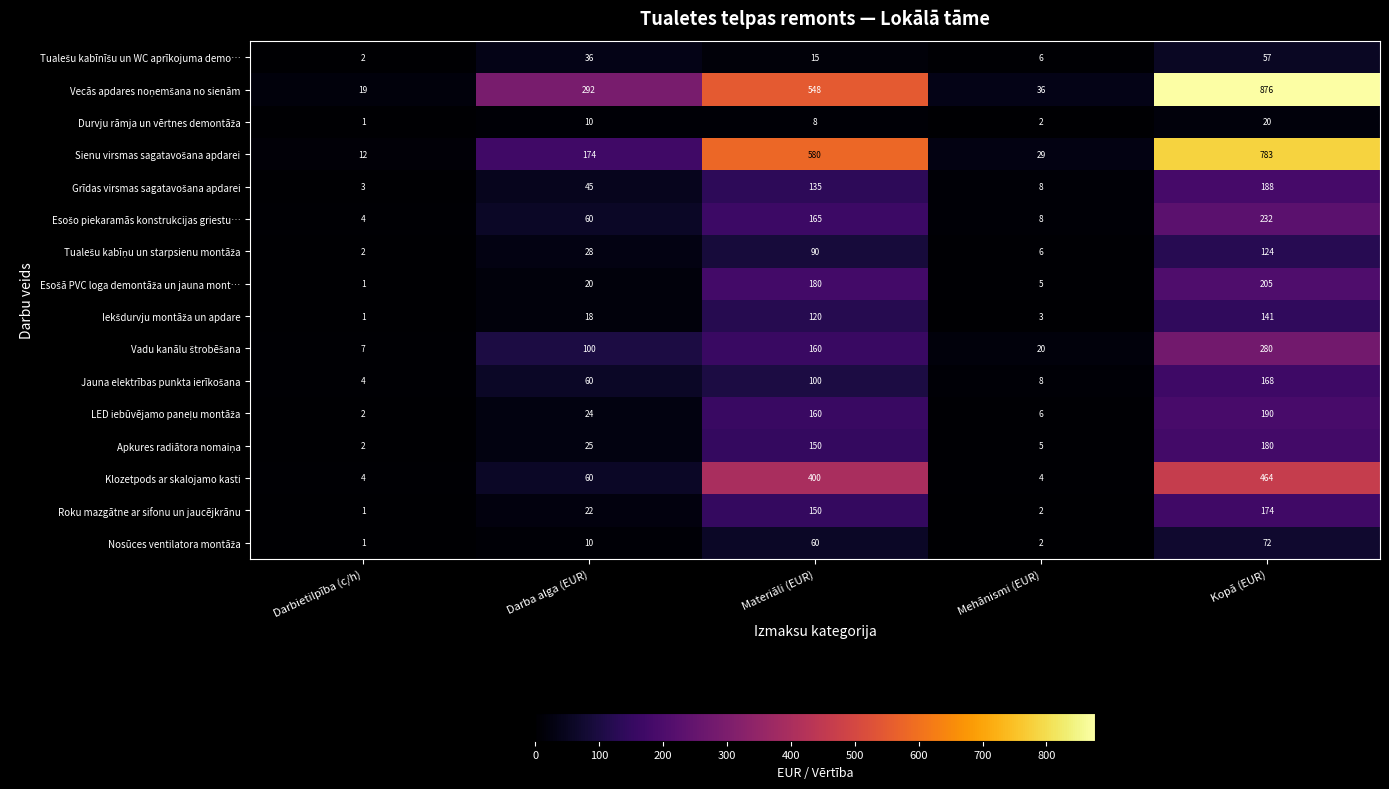

What is the difference between the highest and lowest values at Mehānismi (EUR)?

34